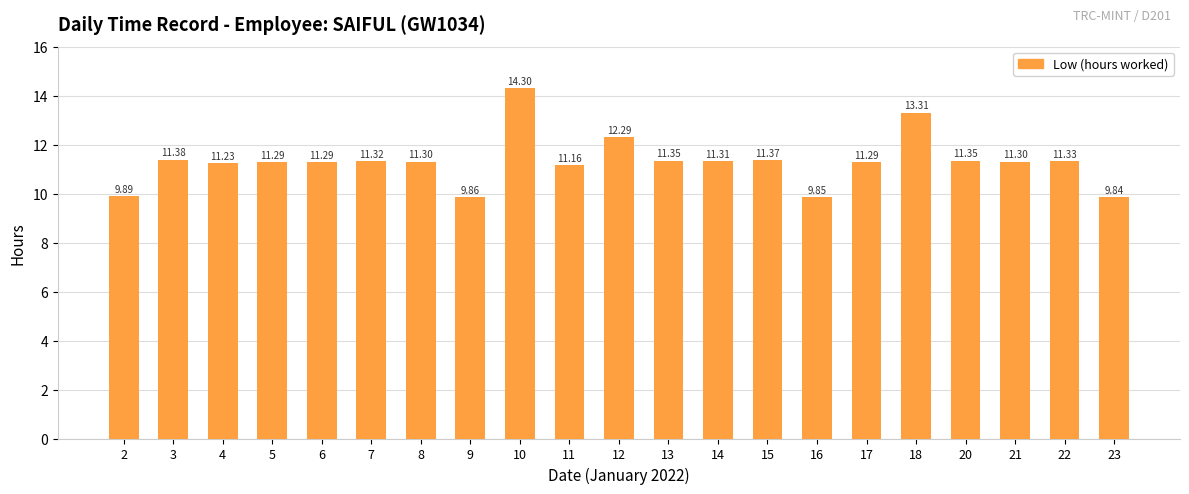

What is the average value?

11.3